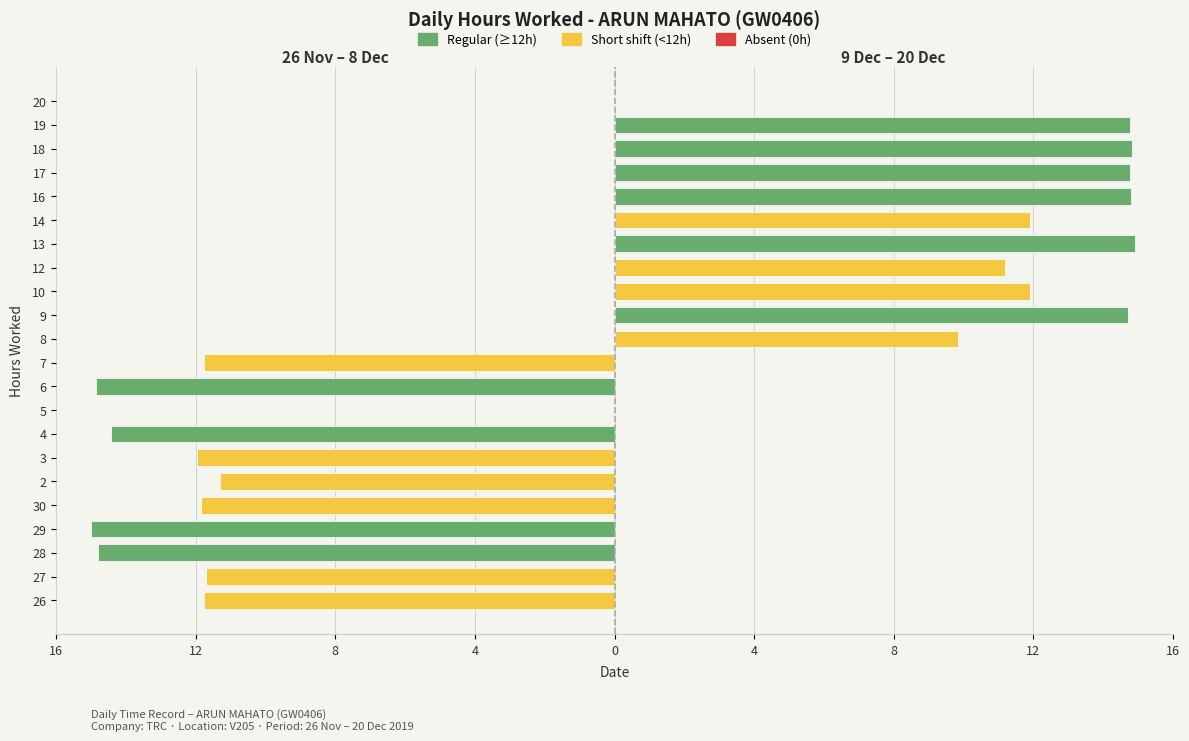

Are the bars grouped side by side (vs. stacked)?

Yes